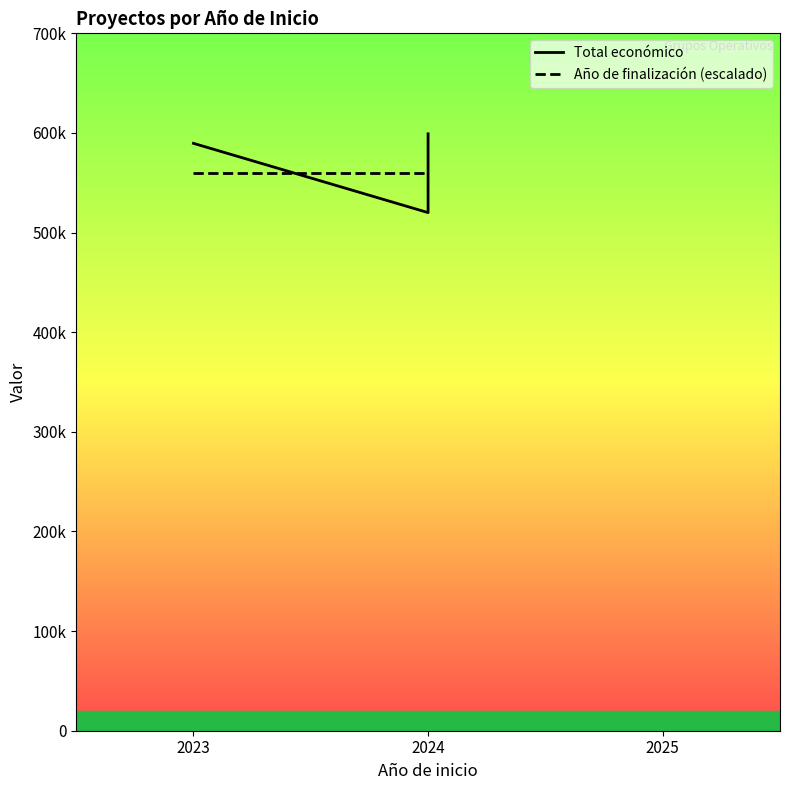

What is the approximate value of Total económico at 2023?

589584